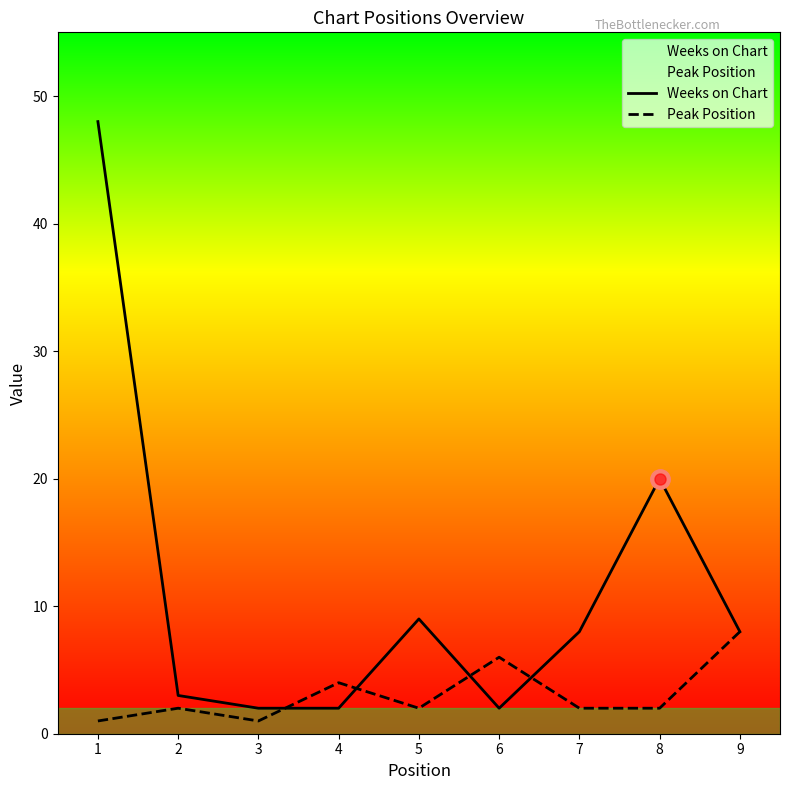

List the series in order of their overall mean, lowest first.

Peak Position, Weeks on Chart